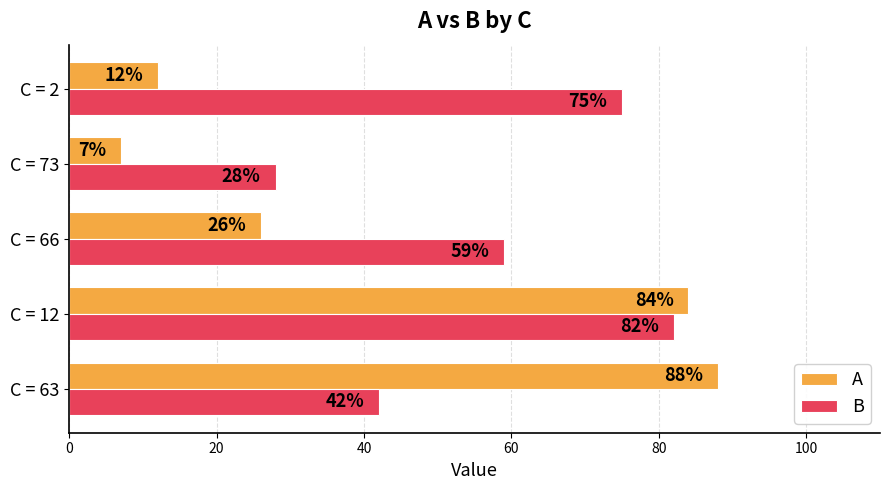

The value of B at C = 63 is 23. True or false?

False